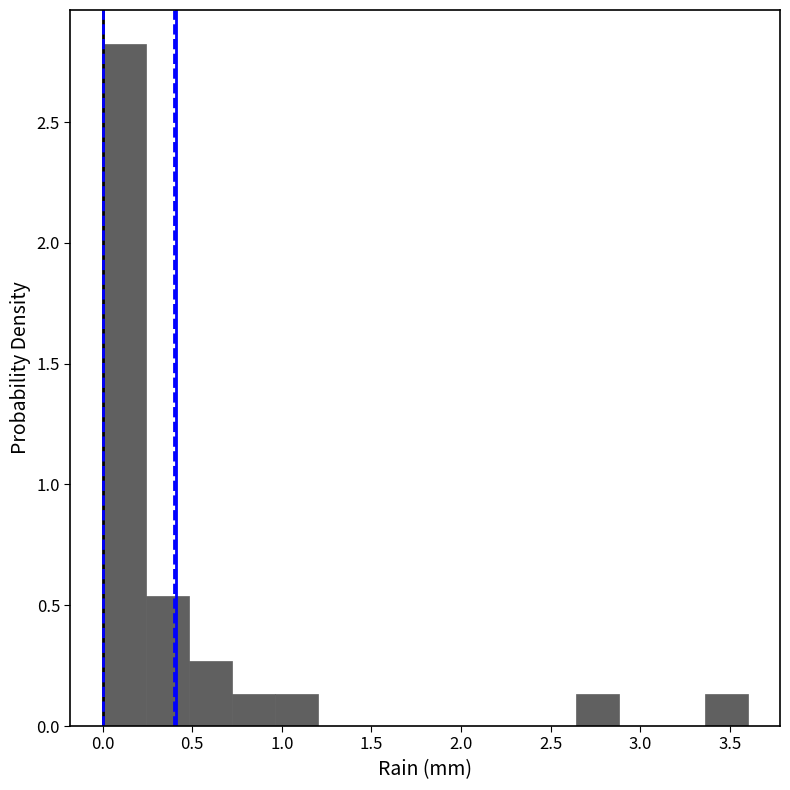

What is the height of the bar covering 0.00 to 0.24 on the x-axis? Neither the bar edges nor the heights are printed on the chart, so give them approximately, as read against the axes.

2.80